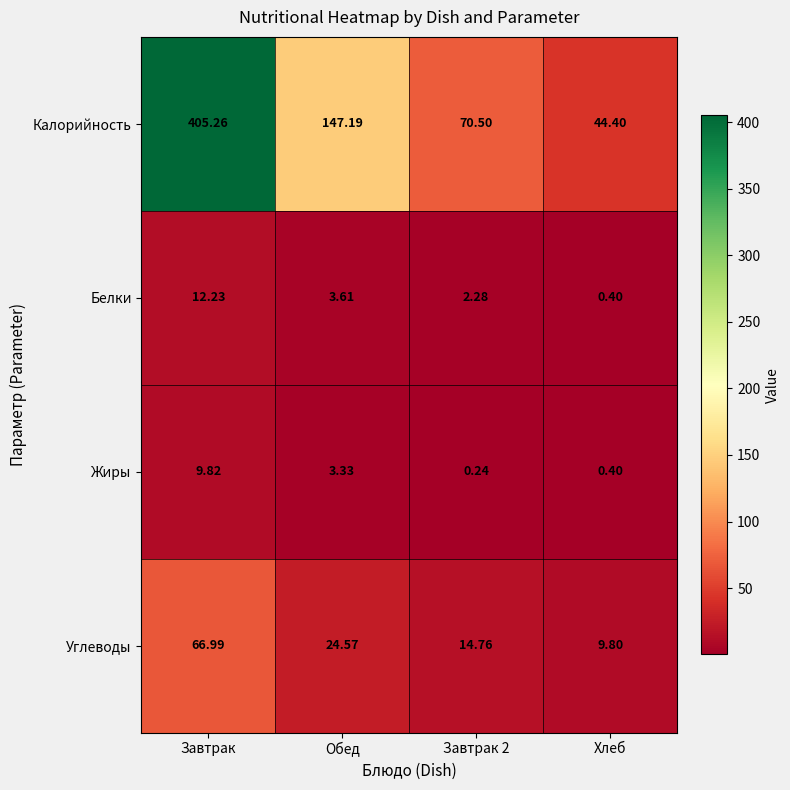

At which label does Жиры first exceed 3?

Завтрак